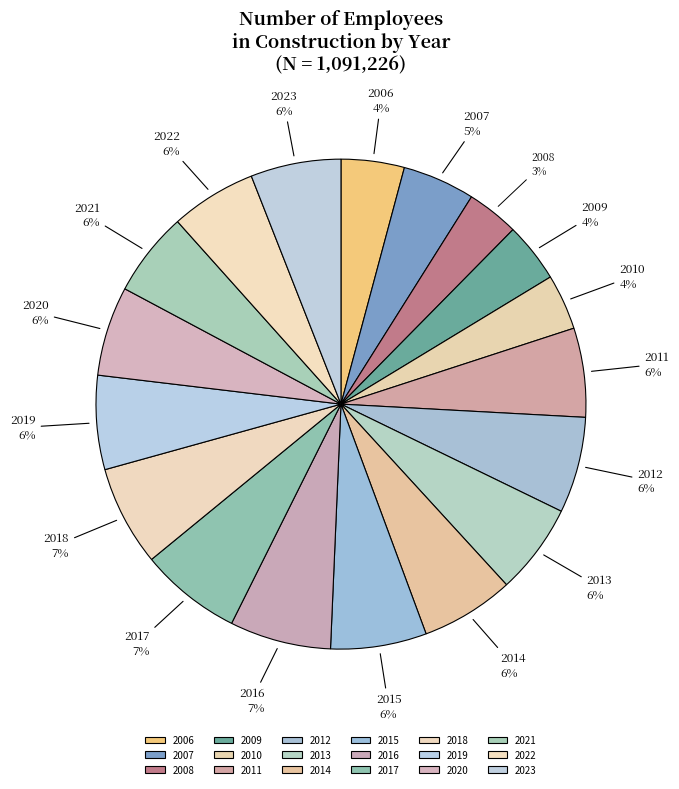

True or false: 2022 accounts for 1% of the total.

False